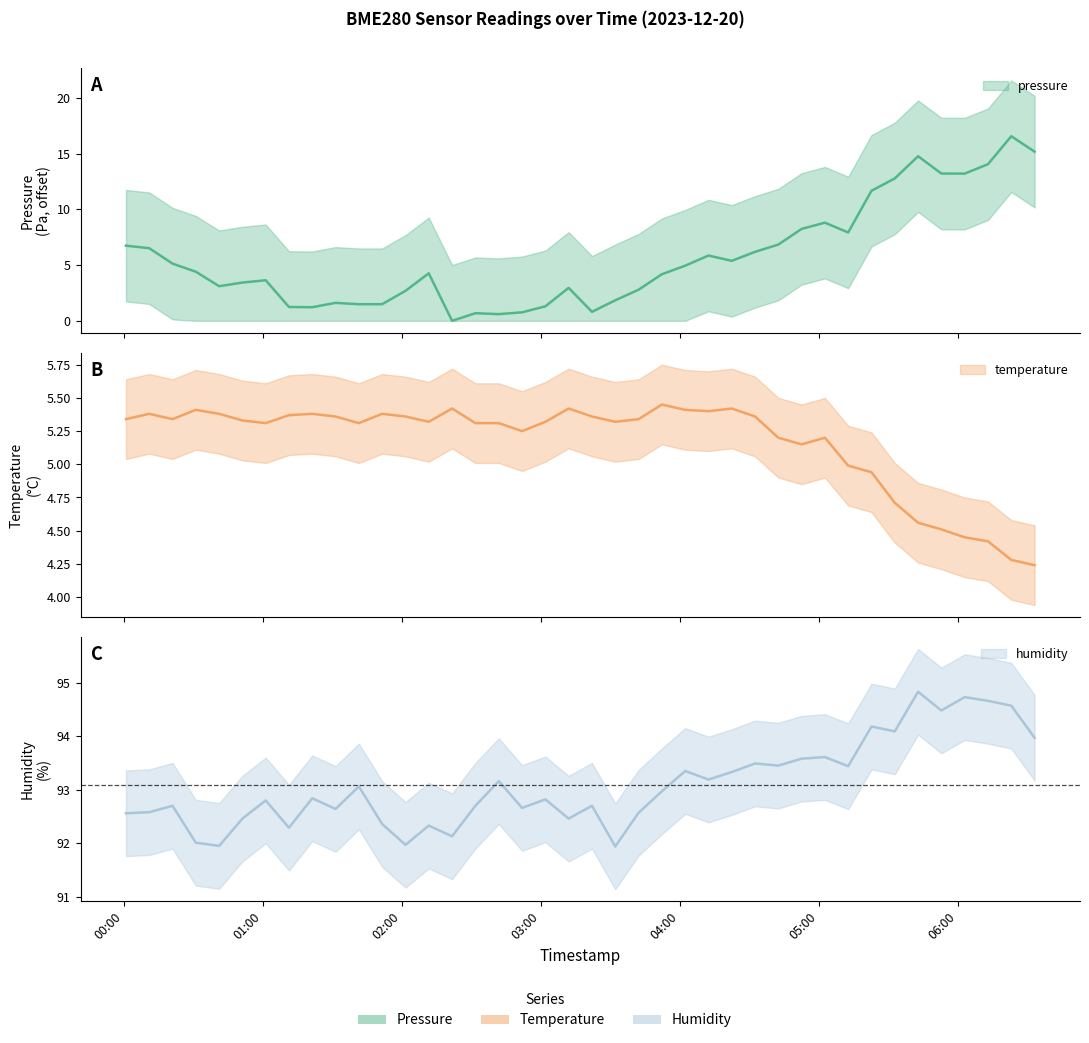

Does the chart display data point markers on the line(s)?

No